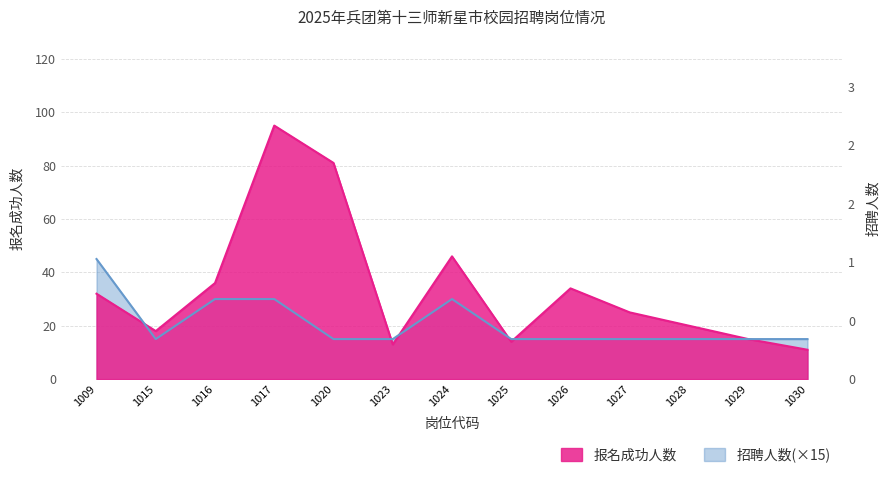

How many times do 报名成功人数 and 招聘人数 cross each other?

5